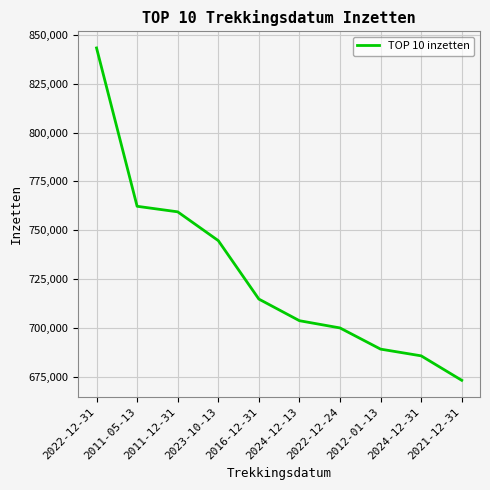

Rank the categories by value from lowest to highest.

2021-12-31, 2024-12-31, 2012-01-13, 2022-12-24, 2024-12-13, 2016-12-31, 2023-10-13, 2011-12-31, 2011-05-13, 2022-12-31